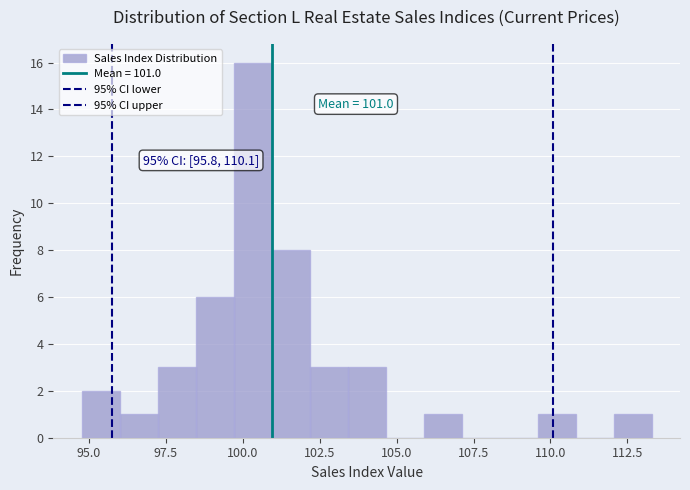

Around what value on the x-axis is the tallest bar? Give the approximate position of its centre, as read against the axis.

100.5